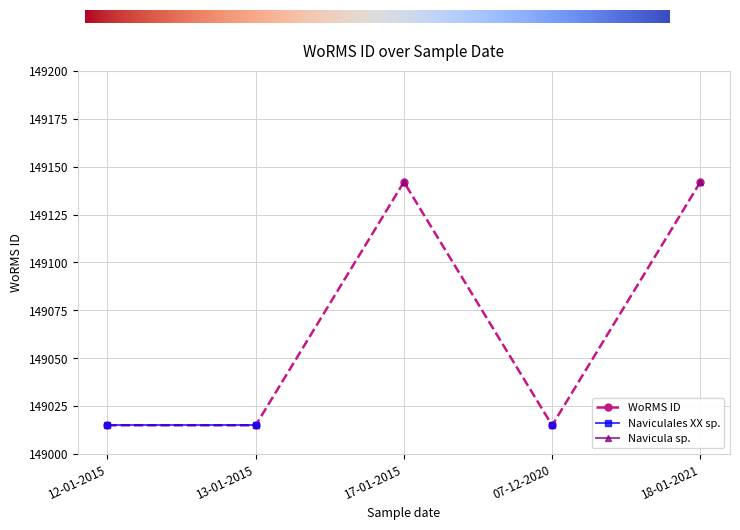

True or false: the data has more than 1 interior local peaks.

False